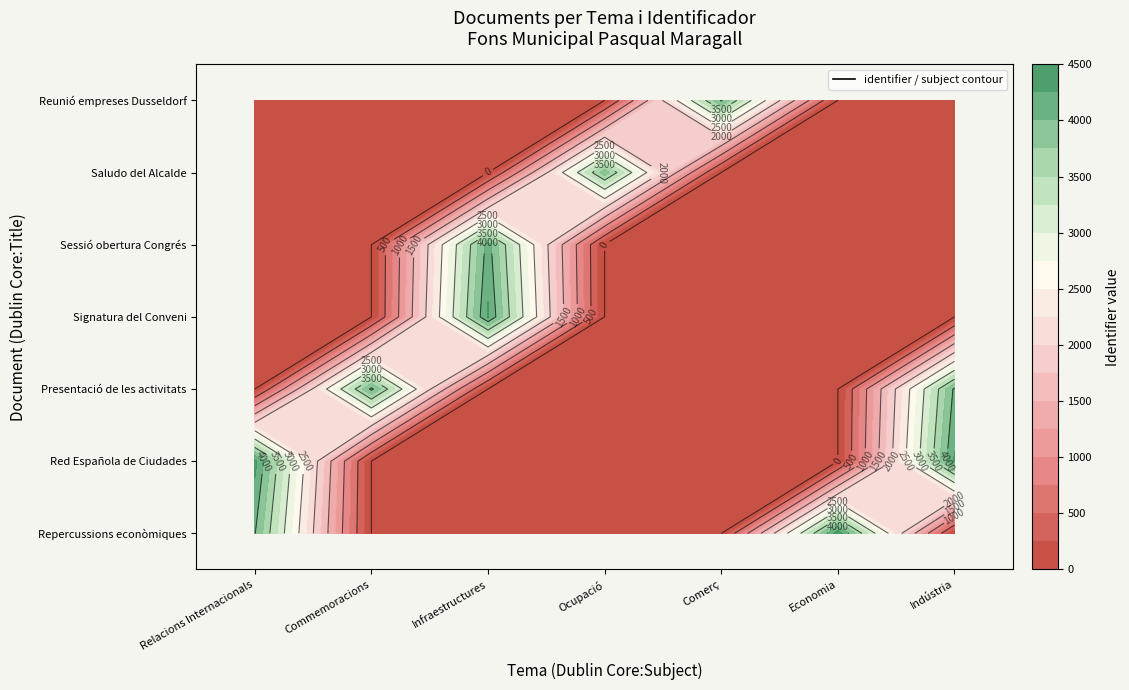

Reading left to right, list all the values displayed in this chart.

Relacions Internacionals: 4019	4327	0	0	0	0	0
Commemoracions: 0	0	4068	0	0	0	0
Infraestructures: 0	0	0	4287	4115	0	0
Ocupació: 0	0	0	0	0	3912	0
Comerç: 0	0	0	0	0	0	4039
Economia: 4413	0	0	0	0	0	0
Indústria: 0	4283	4055	0	0	0	0